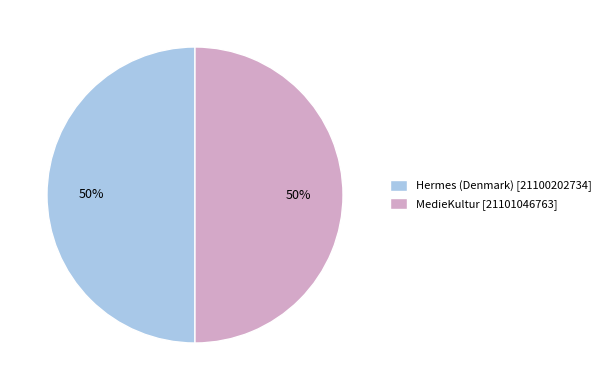

What is the ratio of the value at Hermes (Denmark) [21100202734] to the value at MedieKultur [21101046763]?

1.0